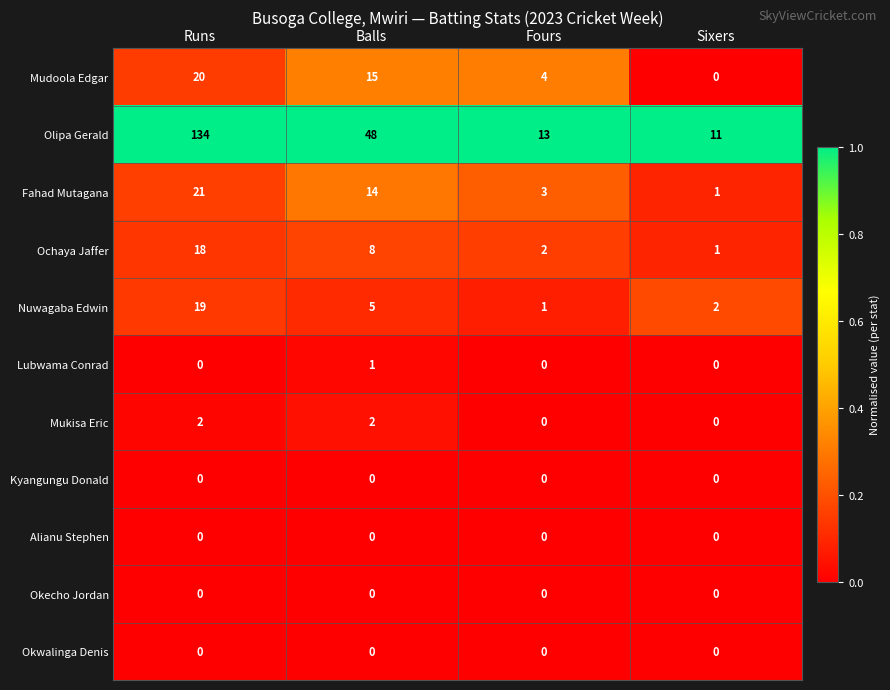

What is the maximum value for Mudoola Edgar?

20